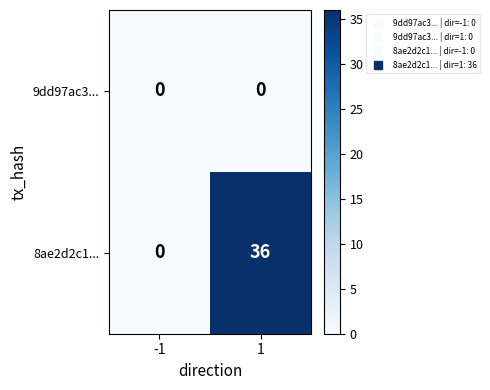

How many distinct data groups are displayed?

2